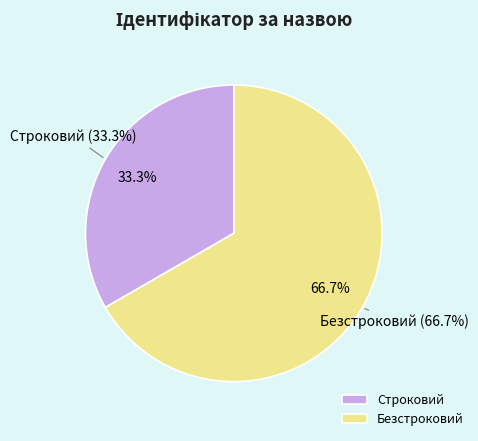

What is the majority slice?

Безстроковий